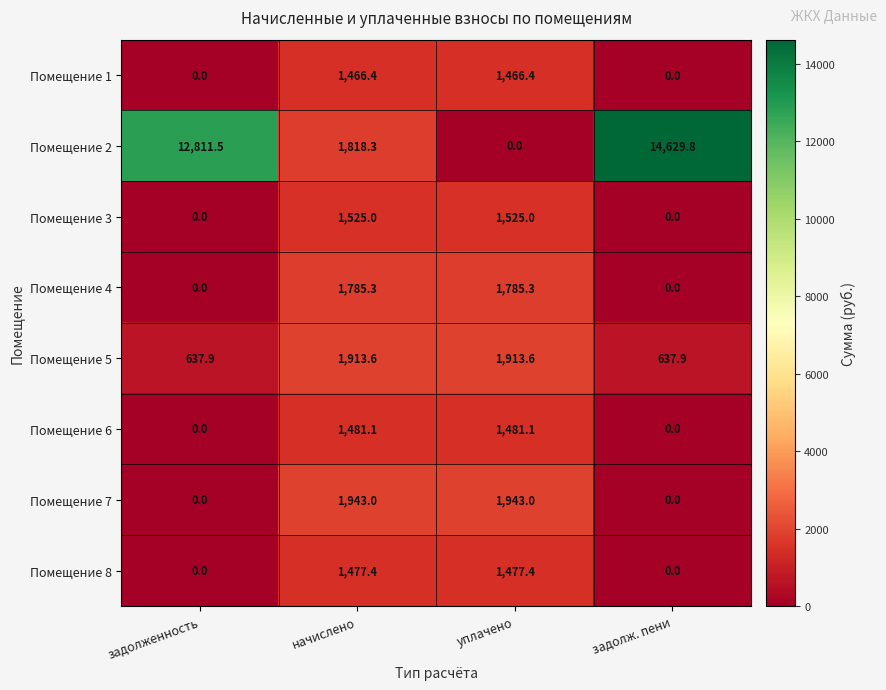

At how many categories does at least one series exceed 573?

4